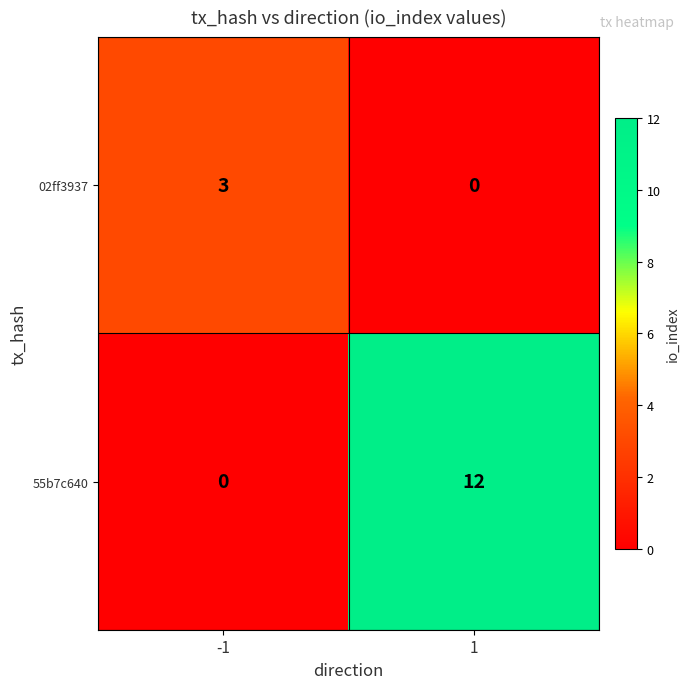

Rank the series by their maximum value, from lowest to highest.

02ff3937, 55b7c640